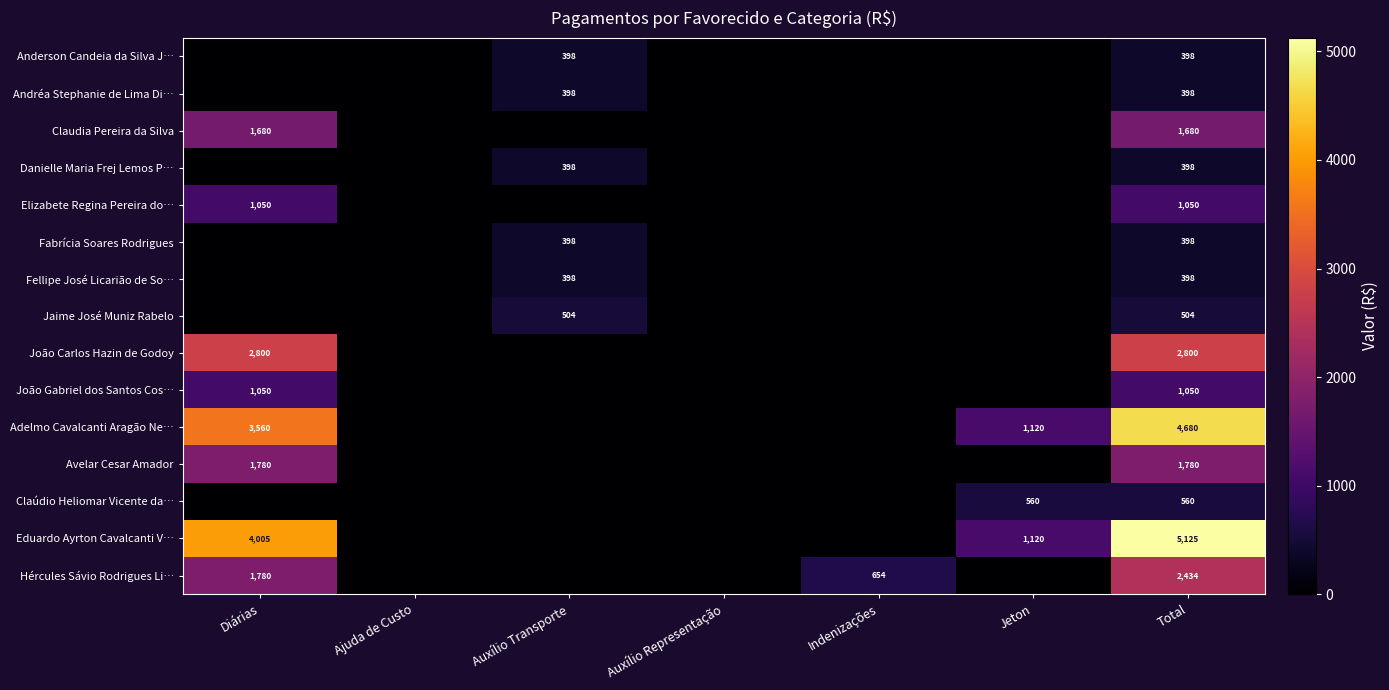

The Fellipe José Licarião de So… series shows 247 at Total. True or false?

False